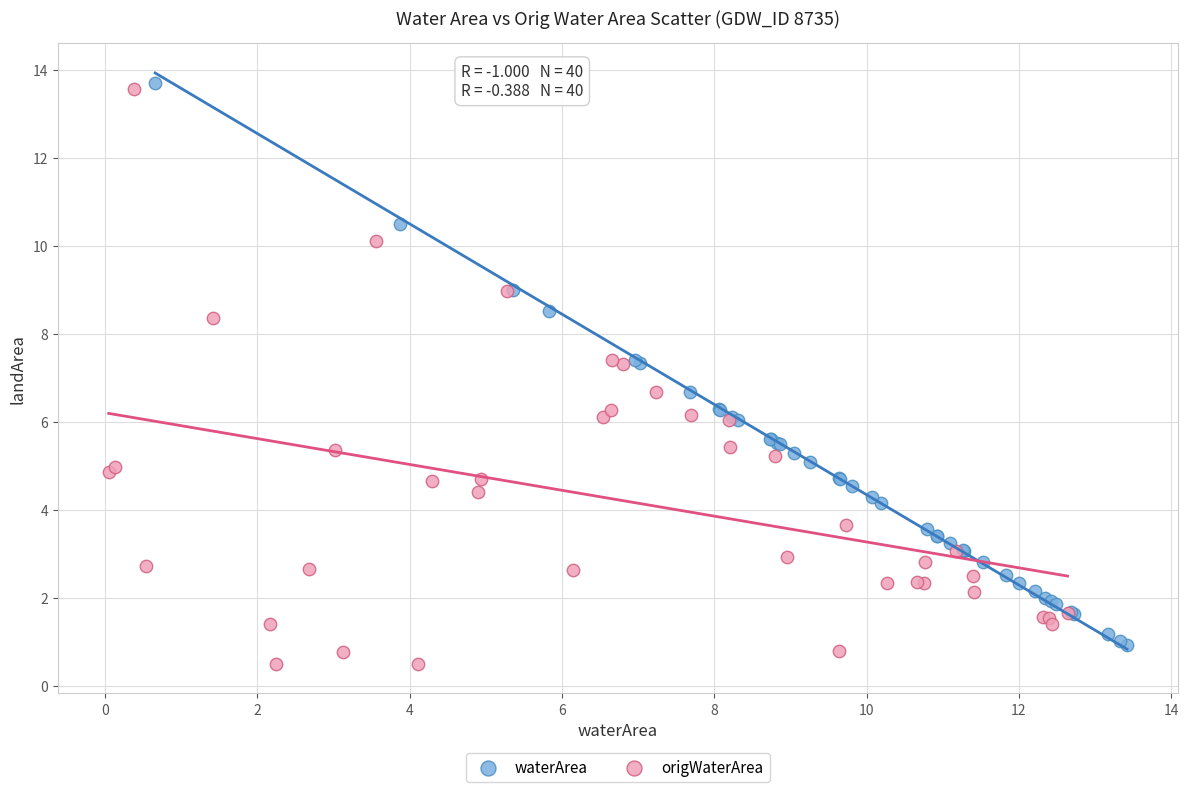

Which series has the widest spread of Y values?

origWaterArea